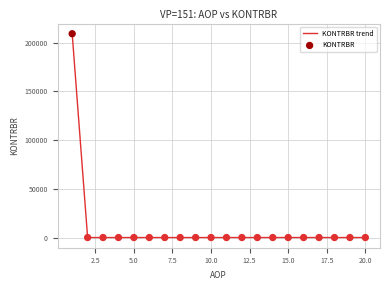

What is the maximum value shown in the chart?

209213.3